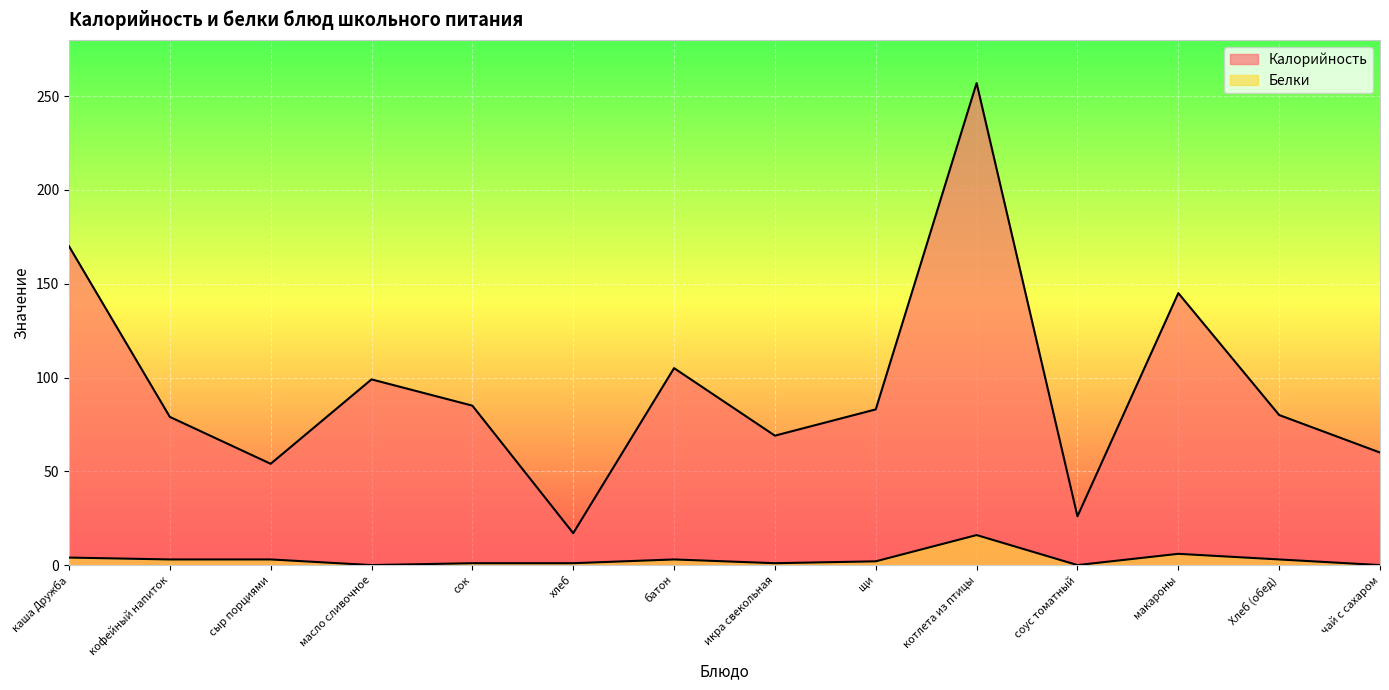

Reading left to right, what are all the values shown in this chart?

Калорийность: каша Дружба=170	кофейный напиток=79	сыр порциями=54	масло сливочное=99	сок=85	хлеб=17	батон=105	икра свекольная=69	щи=83	котлета из птицы=257	соус томатный=26	макароны=145	Хлеб (обед)=80	чай с сахаром=60
Белки: каша Дружба=4	кофейный напиток=3	сыр порциями=3	масло сливочное=0	сок=1	хлеб=1	батон=3	икра свекольная=1	щи=2	котлета из птицы=16	соус томатный=0	макароны=6	Хлеб (обед)=3	чай с сахаром=0